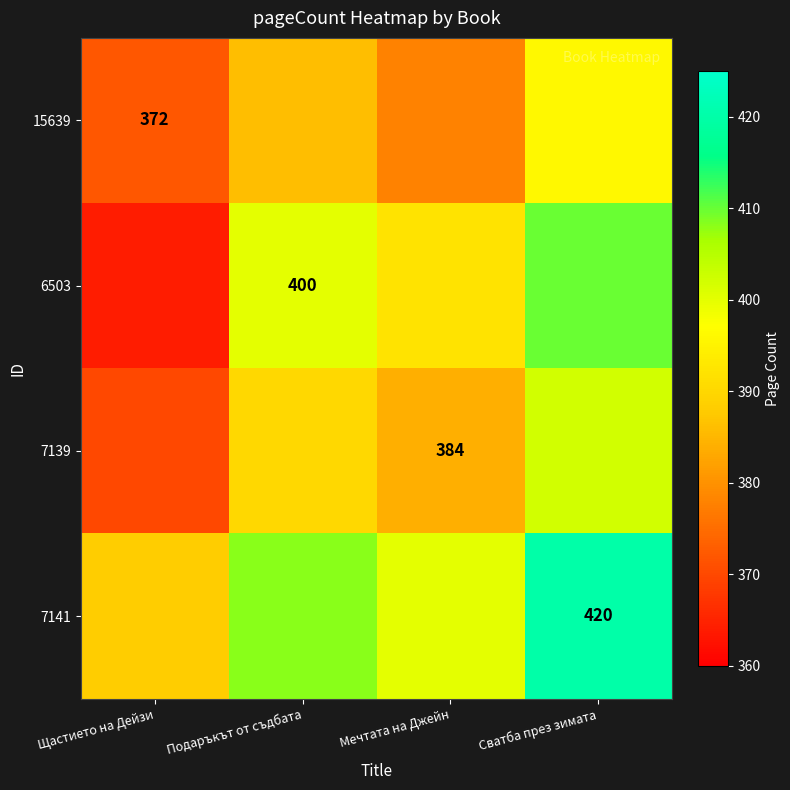

Between Подаръкът от съдбата and Сватба през зимата, which is larger?

Сватба през зимата